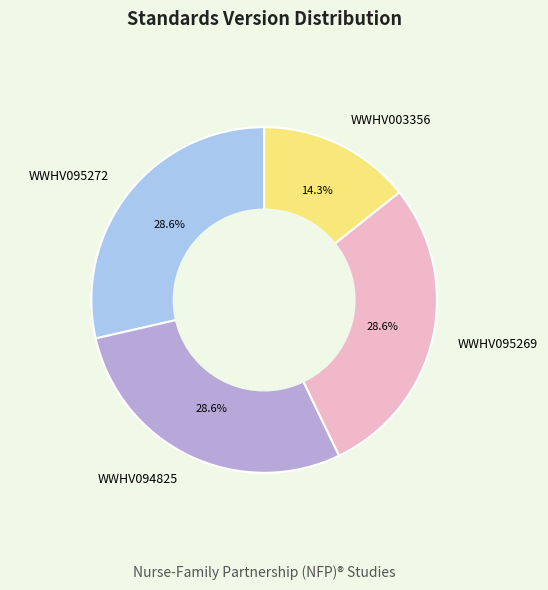

True or false: WWHV095272 accounts for 29% of the total.

True